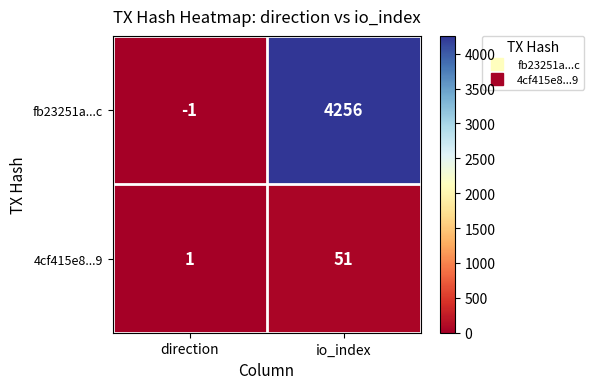

Read the fb23251a...c value at io_index.

4256